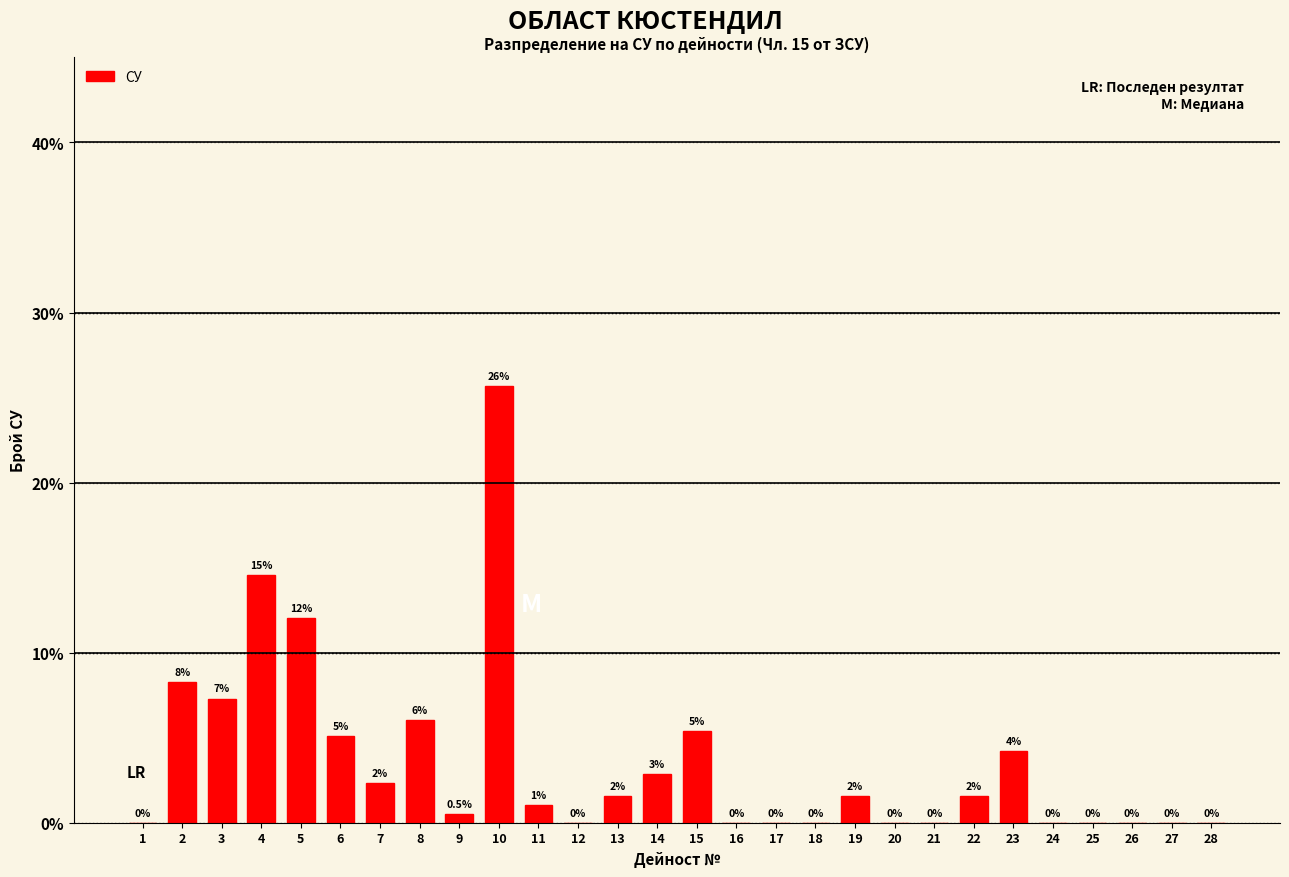

Between 27 and 11, which is larger?

11